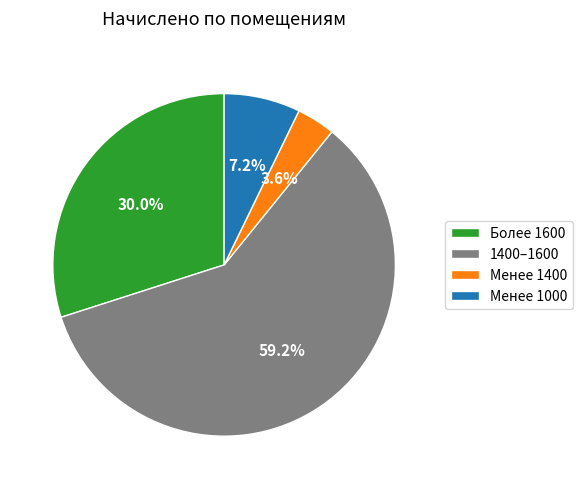

Does any single category account for the majority?

Yes